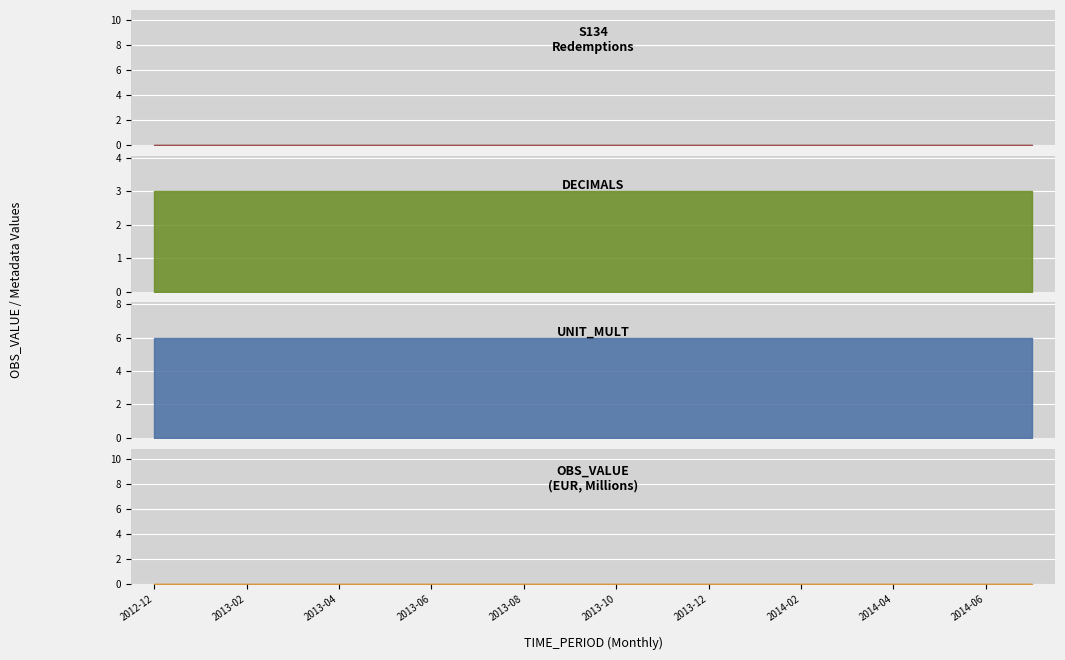

True or false: DECIMALS has more than 2 points higher than both neighbors.

False